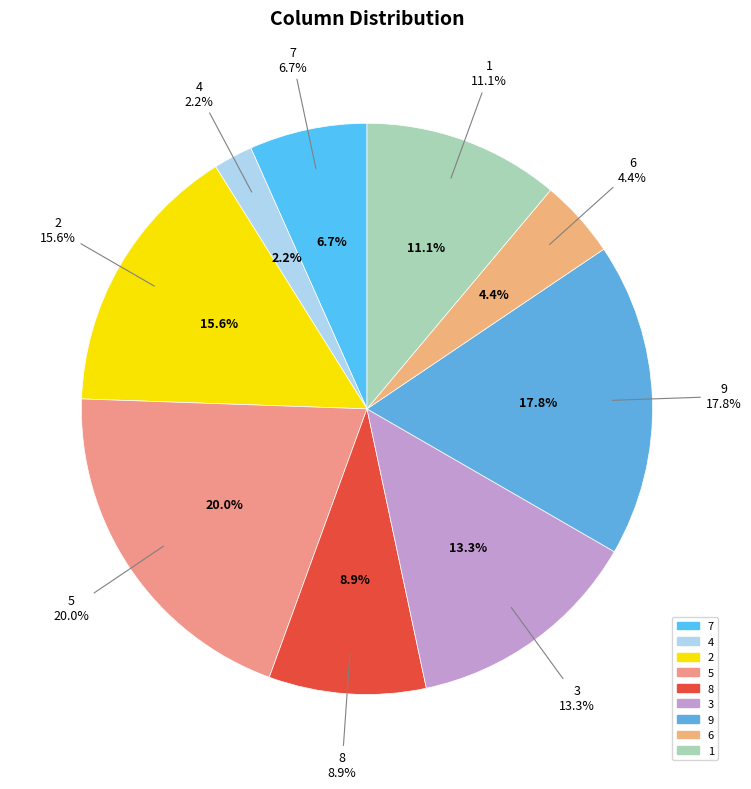

What percentage is the 5 slice, to the nearest percent?

20%